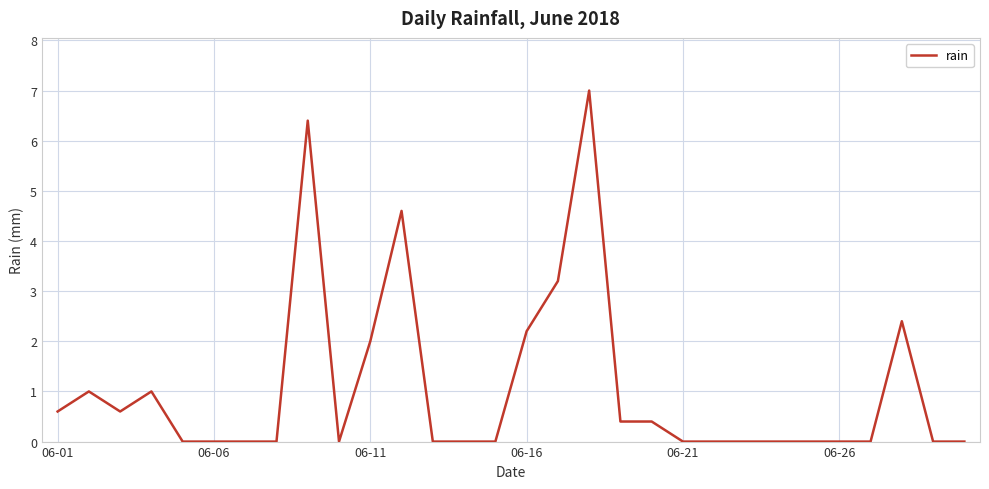

What is the greatest value displayed?

7.0